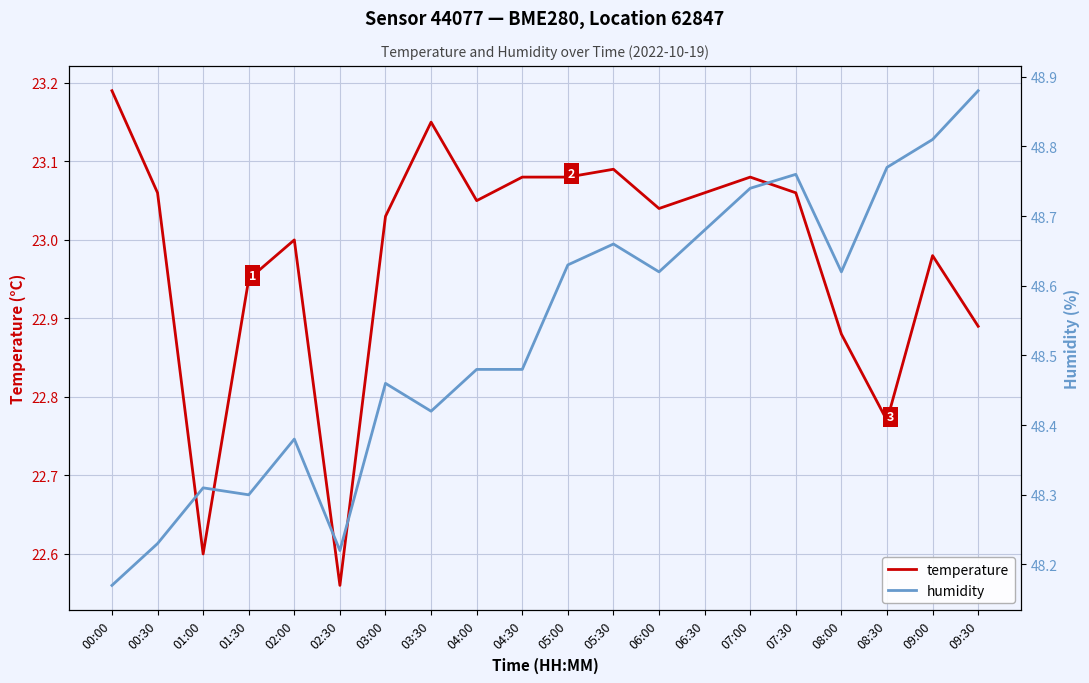

What is the sum of the temperature values at 00:00 and 03:30?

46.3